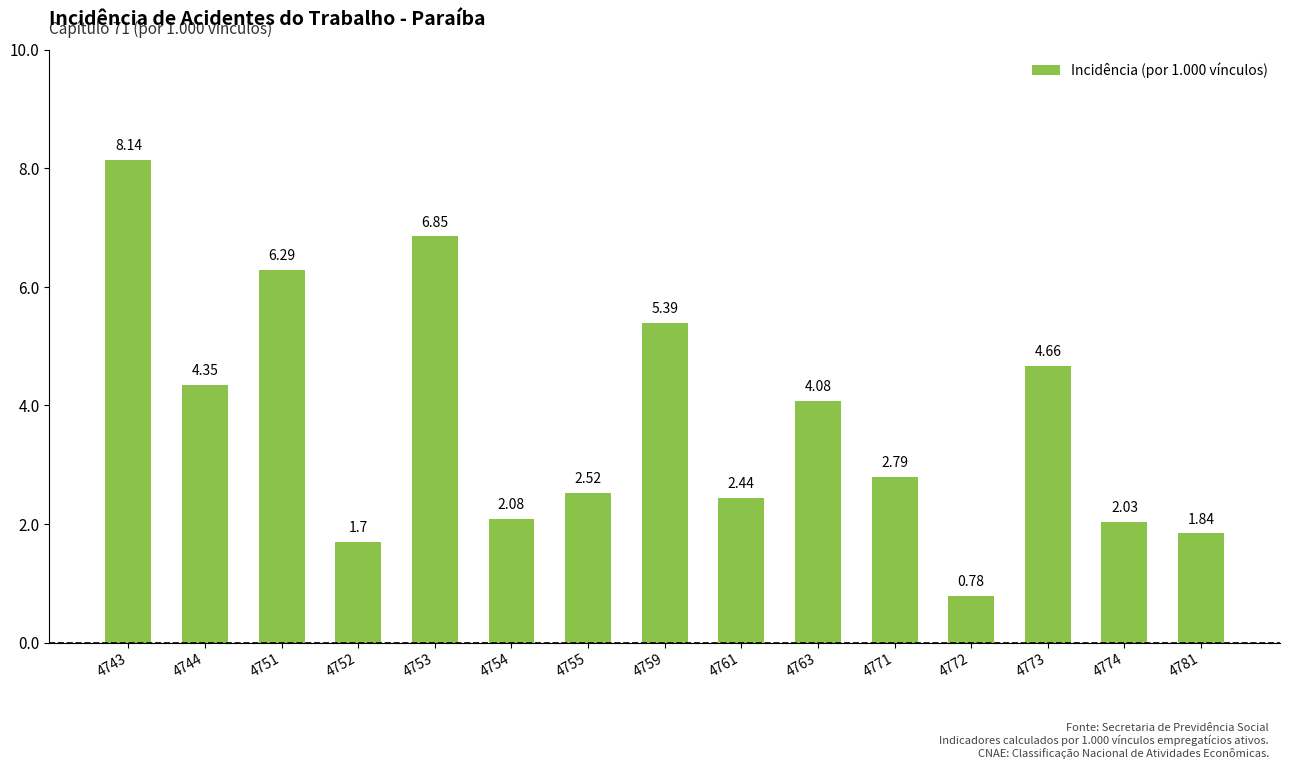

Between 4751 and 4752, which is larger?

4751